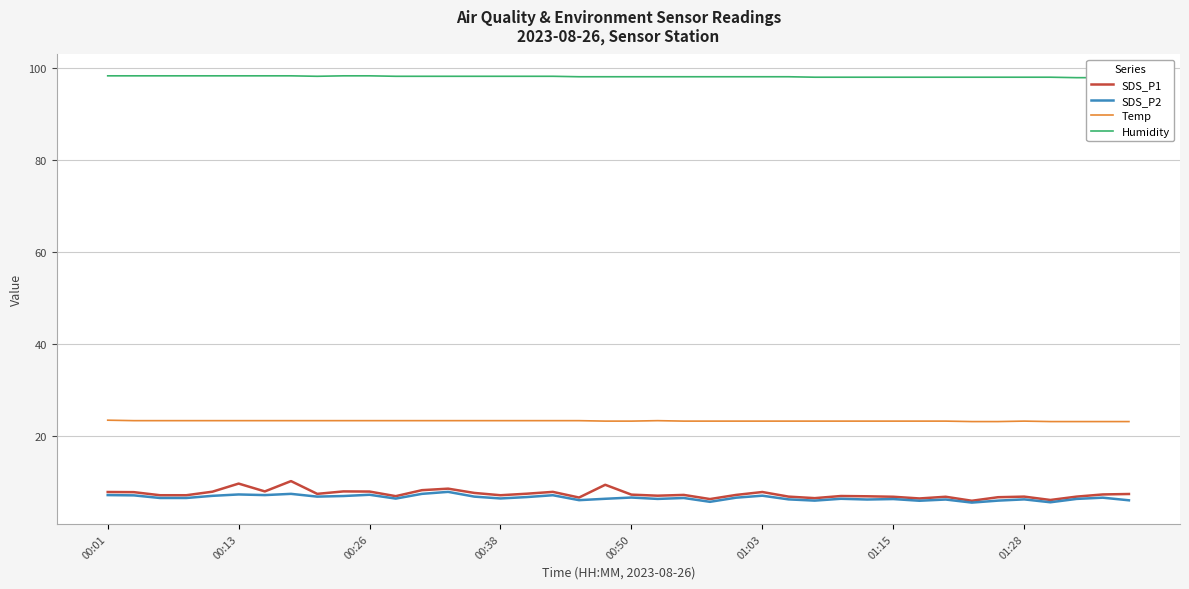

Which series has the largest total across all categories?

Humidity